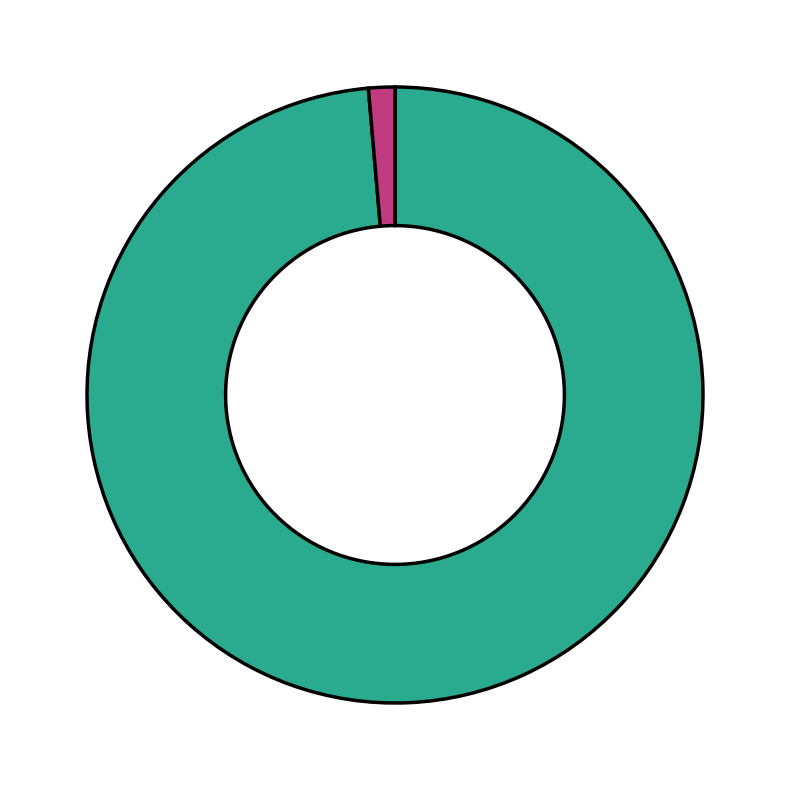

Is there a majority slice in this chart?

Yes